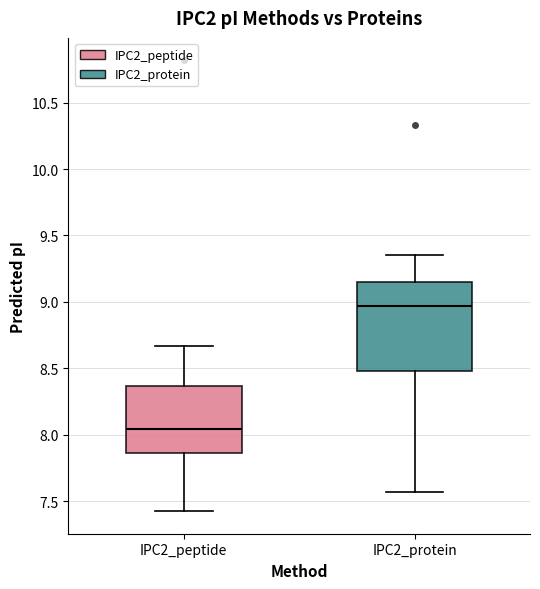

Comparing the boxes themselves (not the whiskers), which one is the tallest?

IPC2_protein